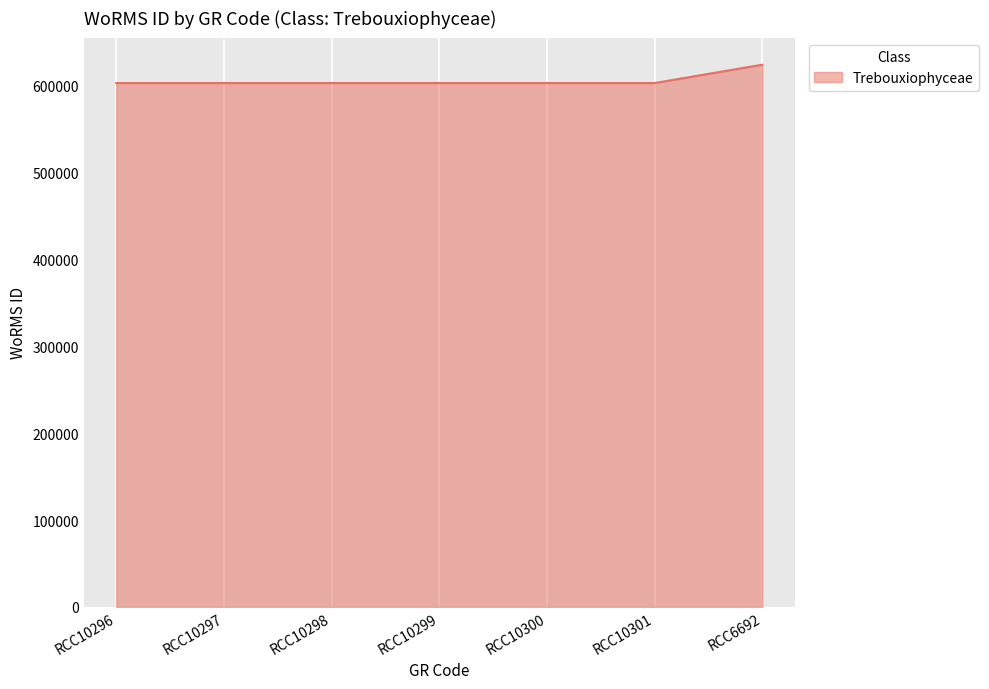

What is the greatest value displayed?

623865